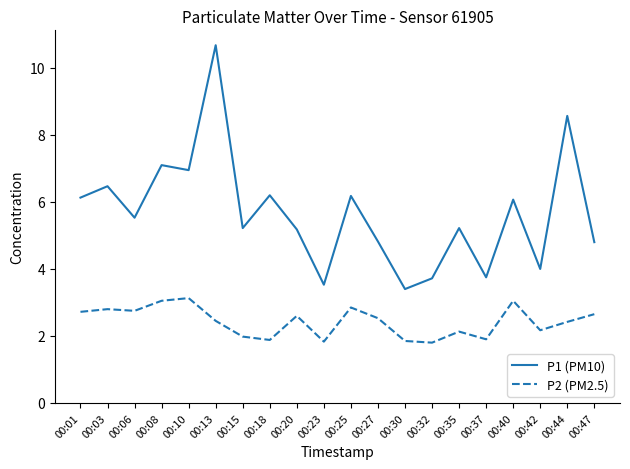

Rank the series at 00:27 from highest to lowest value.

P1 (PM10), P2 (PM2.5)